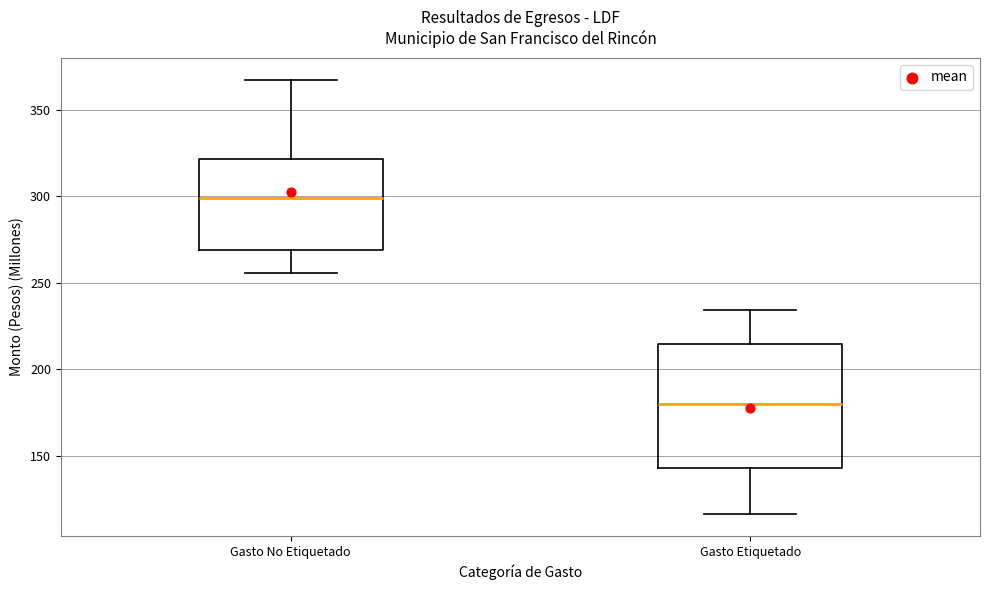

Which box is the tallest, from its lower edge to its upper edge?

Gasto Etiquetado